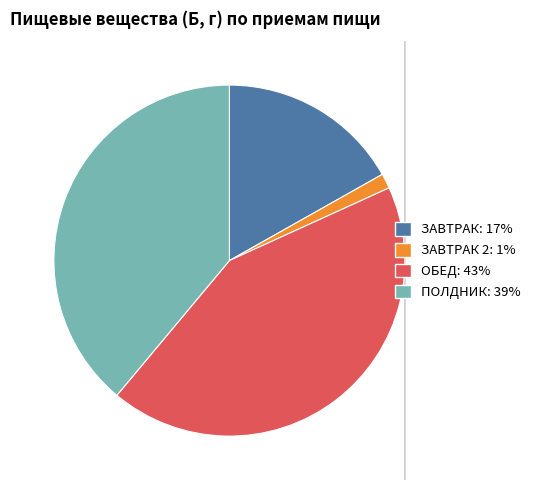

Is there any slice that represents more than half of the pie?

No